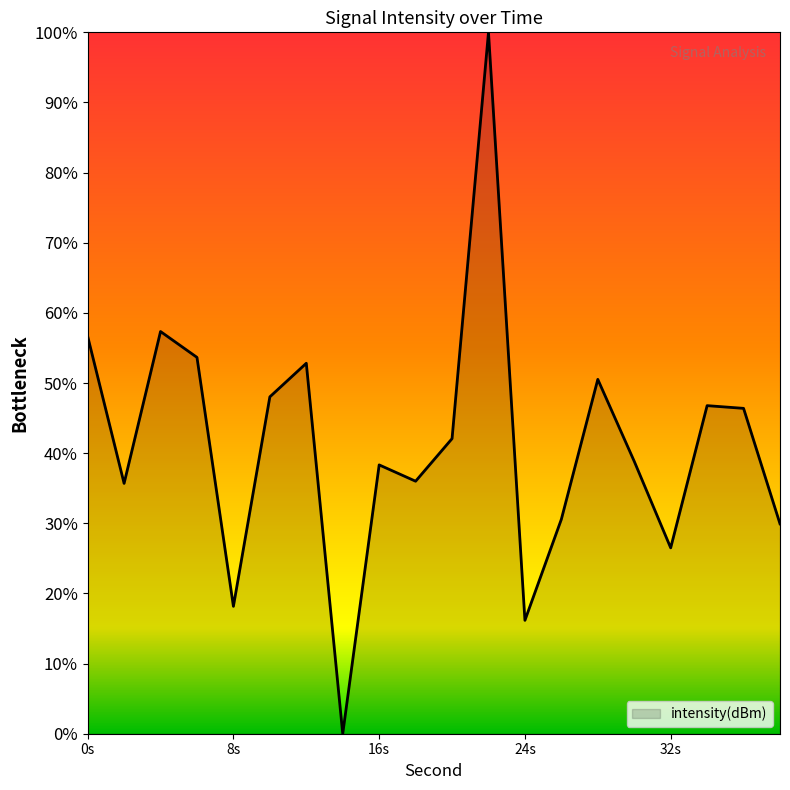

What is the greatest value displayed?

100.0